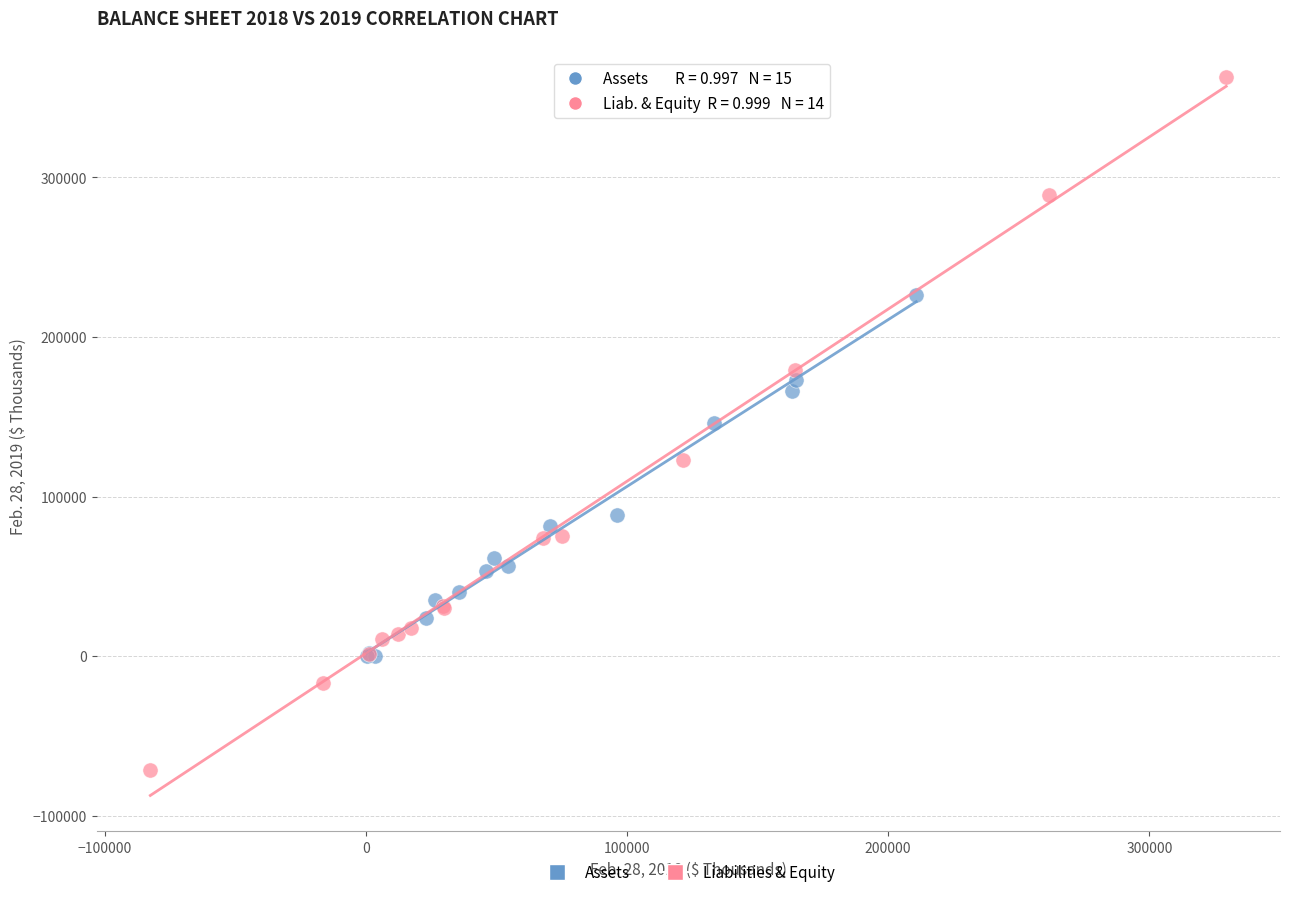

Which series reaches the maximum Y coordinate?

Liabilities & Equity